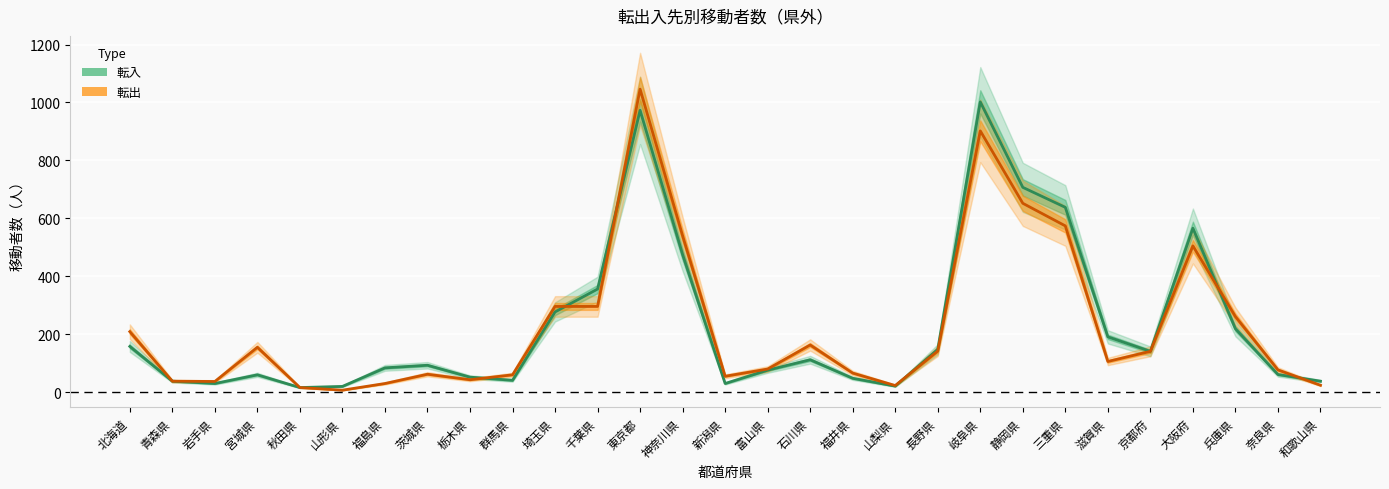

Is this an area chart (filled region under the line)?

No